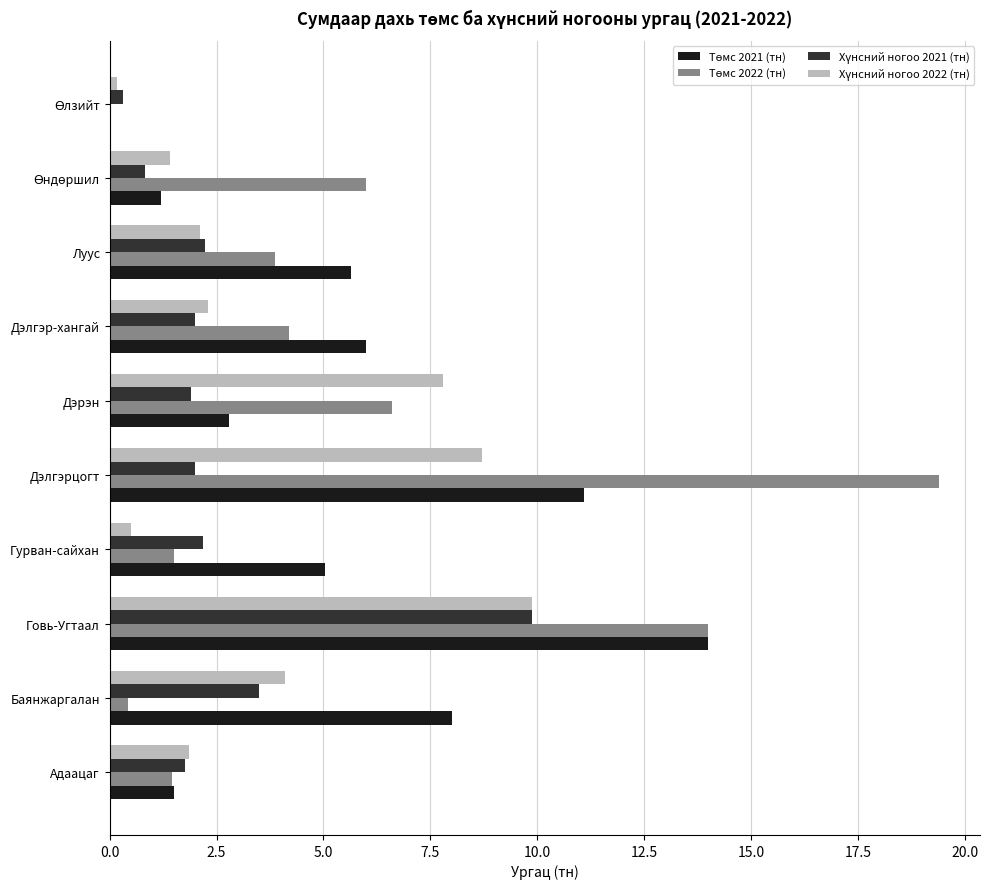

Which label corresponds to the largest value in the chart?

Дэлгэрцогт